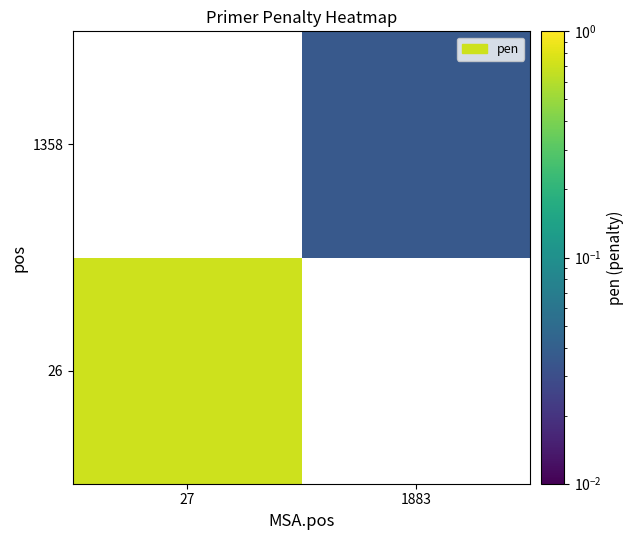

At which category does the chart reach its peak across all series?

27